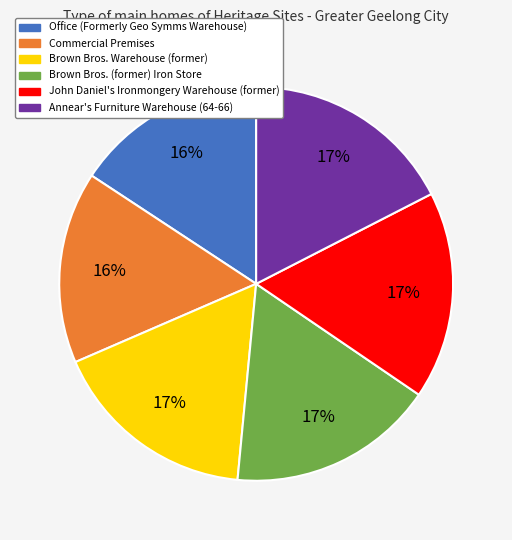

To the nearest percent, what is the difference between the Brown Bros. Warehouse (former) and Commercial Premises slice percentages?

1%